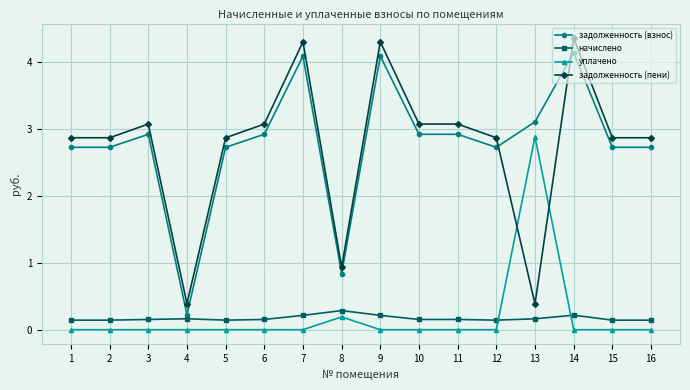

True or false: задолженность (взнос) has more than 1 points higher than both neighbors.

True